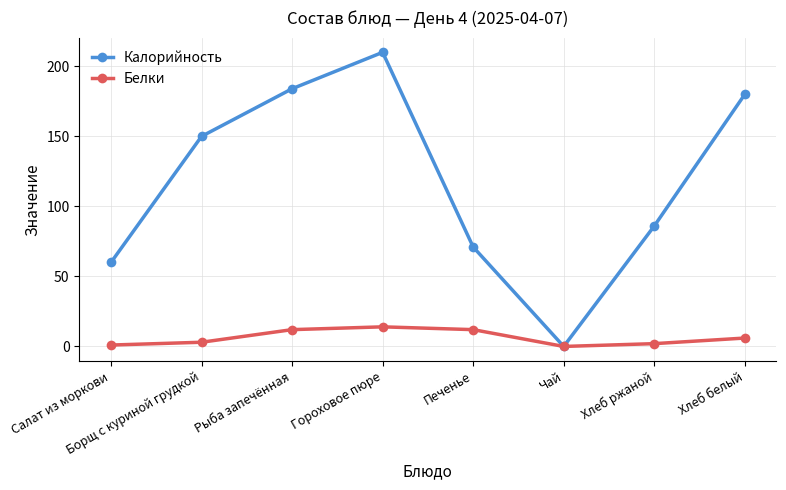

How many data points in Белки are less than 6?

4